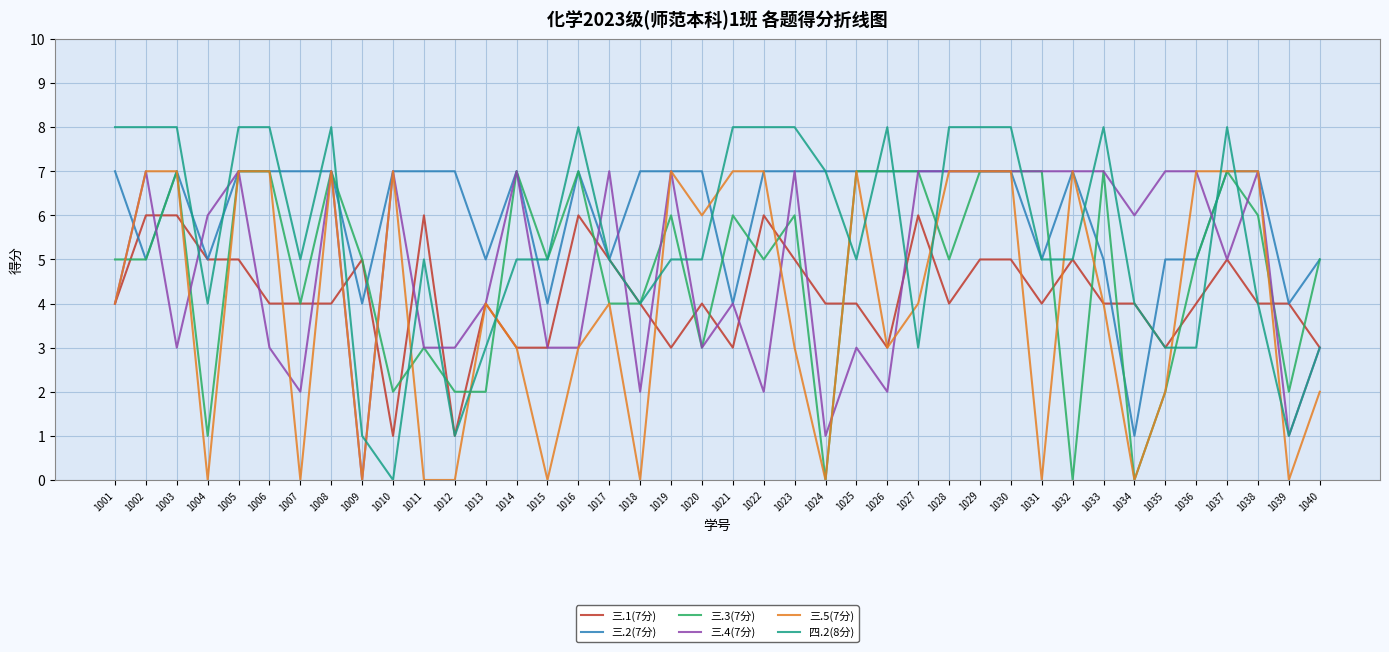

What is the greatest value displayed?

8